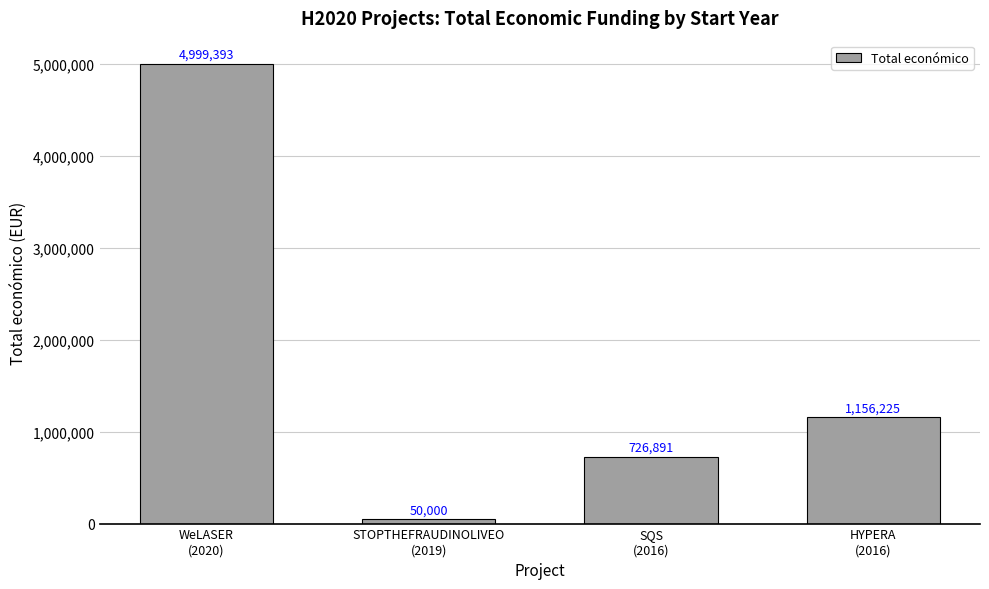

What is the sum of all values?

6932509